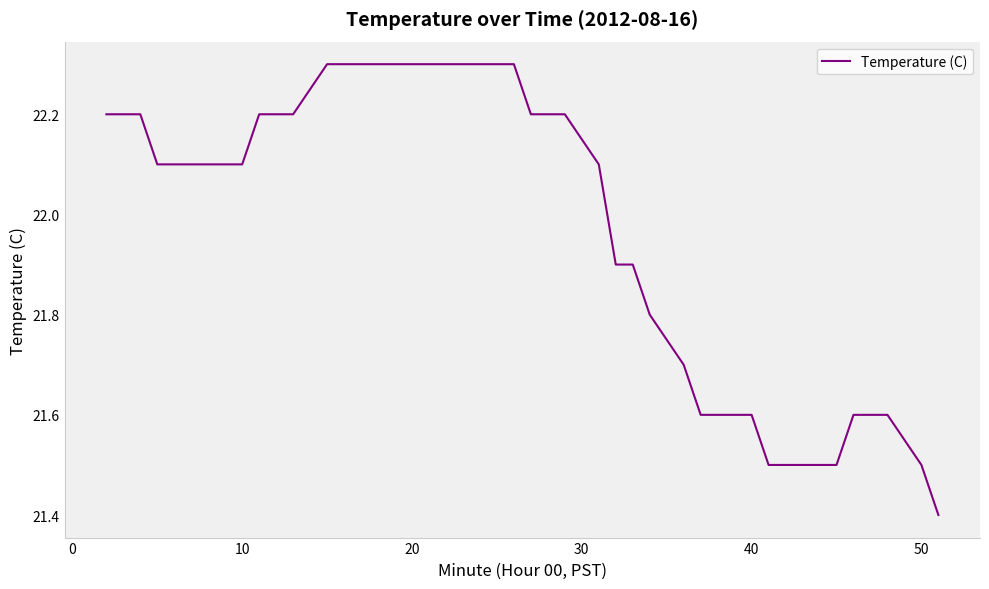

Reading left to right, list all the values displayed in this chart.

22.2	22.2	22.1	22.1	22.1	22.1	22.1	22.2	22.2	22.2	22.3	22.3	22.3	22.3	22.3	22.3	22.3	22.3	22.3	22.3	22.2	22.2	22.2	22.1	21.9	21.9	21.8	21.7	21.6	21.6	21.6	21.5	21.5	21.5	21.5	21.6	21.6	21.6	21.5	21.4